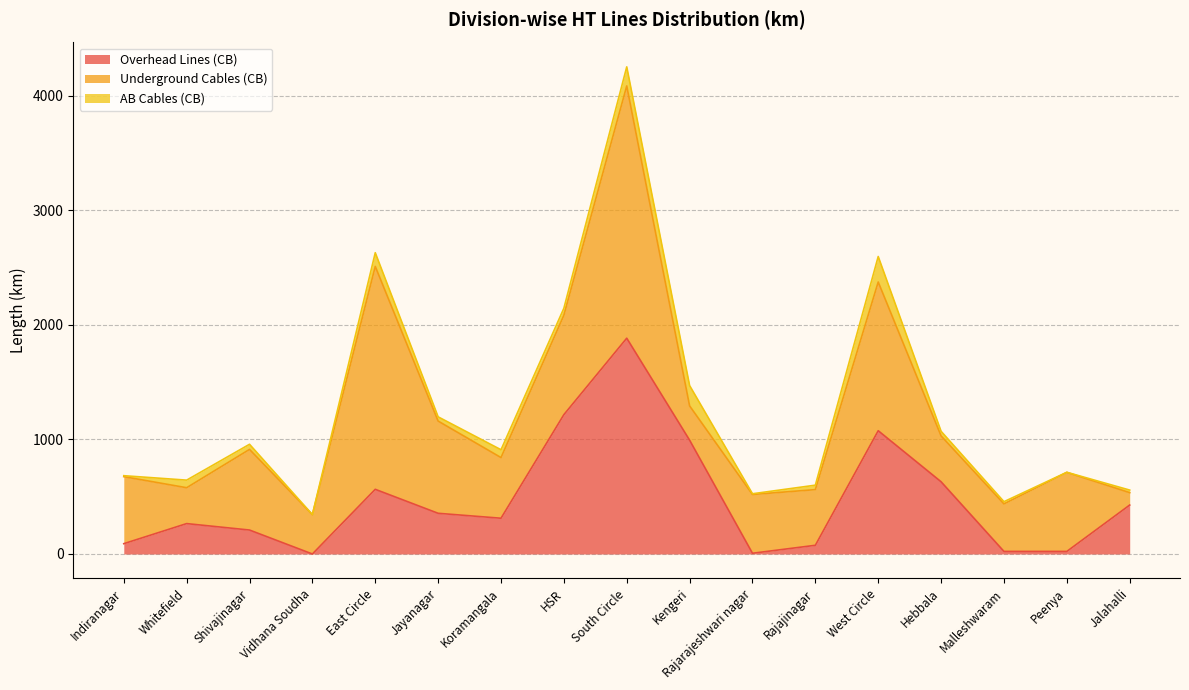

What is the label of the 8th point from the left?

HSR